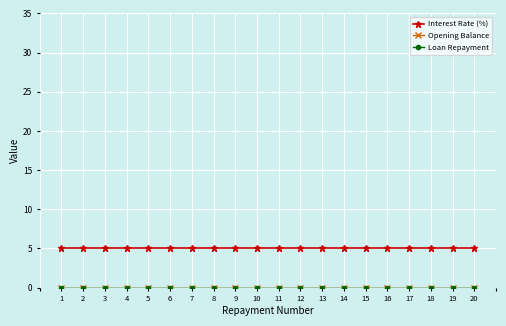

List the series in order of their peak value, lowest first.

Opening Balance, Loan Repayment, Interest Rate (%)